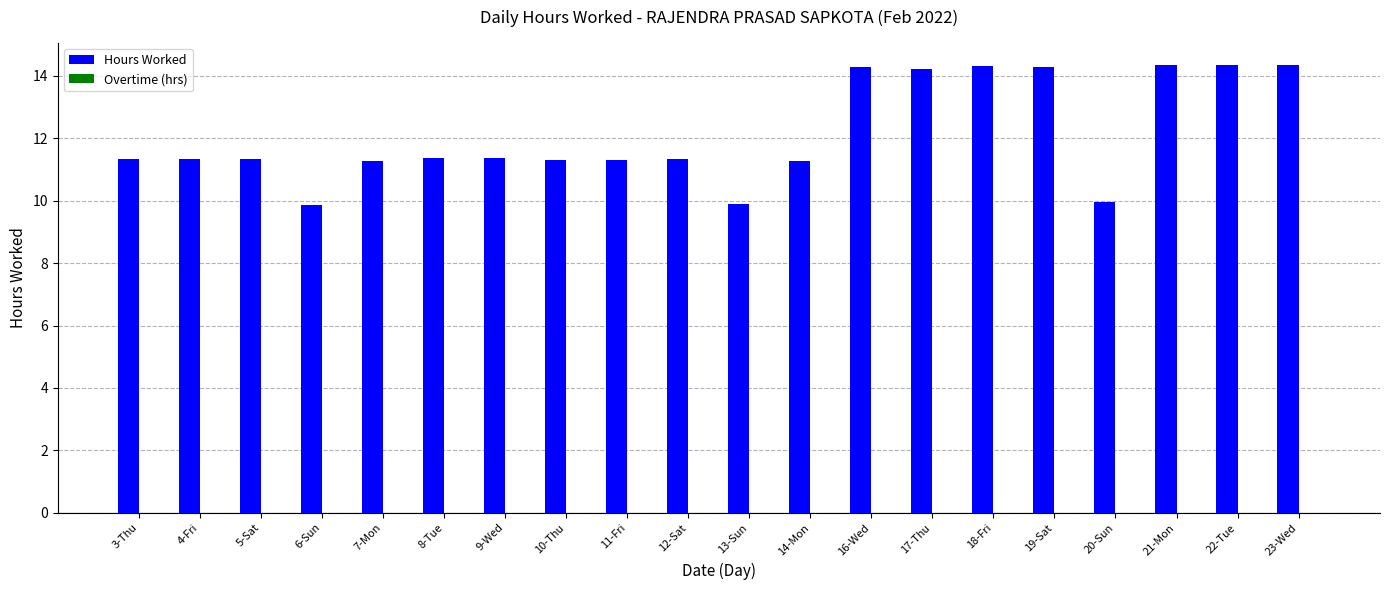

How many bars are there in total?

20